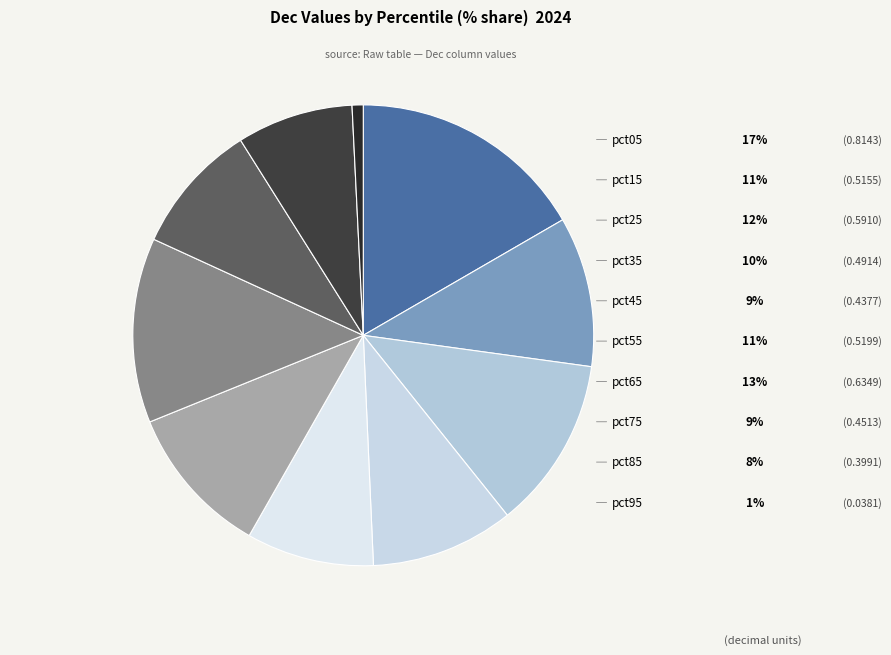

What is the largest slice in the pie chart?

pct05